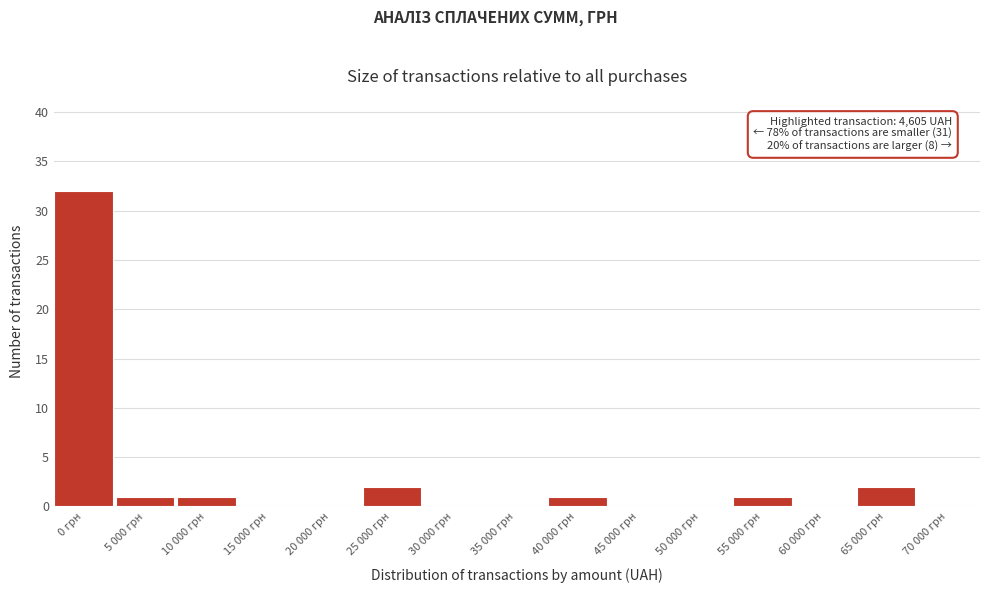

Reading left to right, transcribe all the data shown in this chart.

0 грн=32	5 000 грн=1	10 000 грн=1	15 000 грн=0	20 000 грн=0	25 000 грн=2	30 000 грн=0	35 000 грн=0	40 000 грн=1	45 000 грн=0	50 000 грн=0	55 000 грн=1	60 000 грн=0	65 000 грн=2	70 000 грн=0